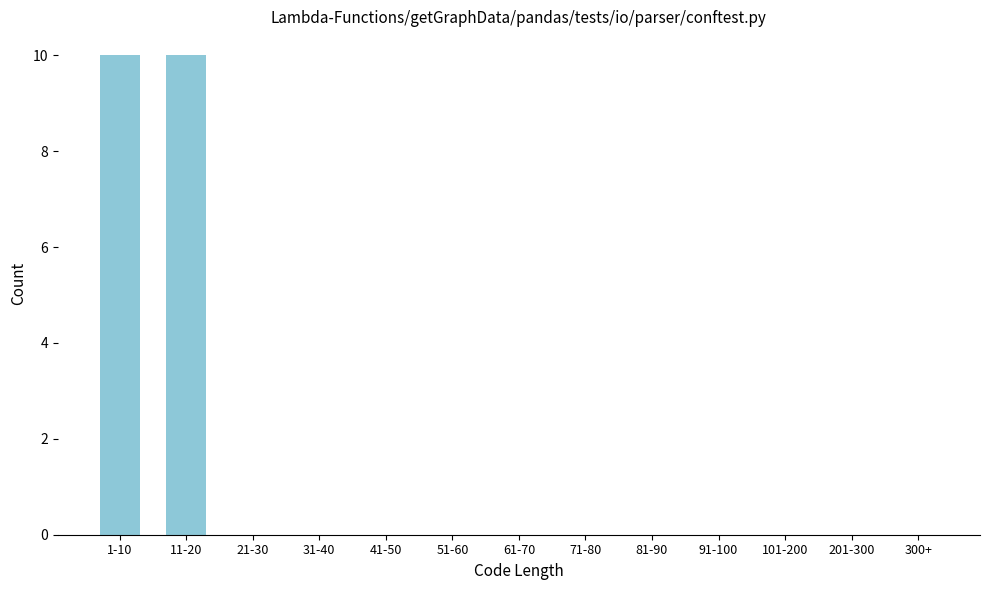

Reading left to right, list all the values displayed in this chart.

1-10=10	11-20=10	21-30=0	31-40=0	41-50=0	51-60=0	61-70=0	71-80=0	81-90=0	91-100=0	101-200=0	201-300=0	300+=0